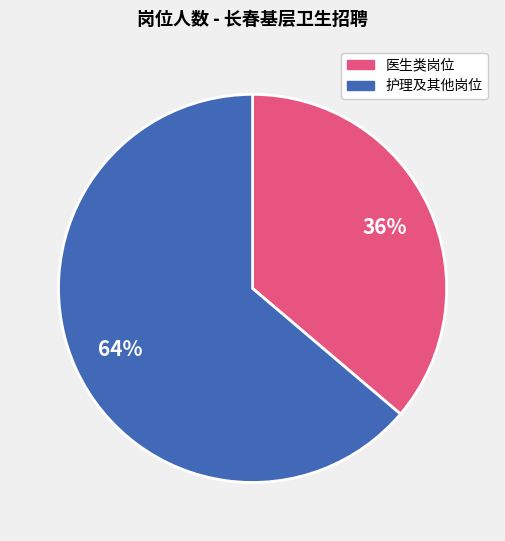

Does any single category account for the majority?

Yes